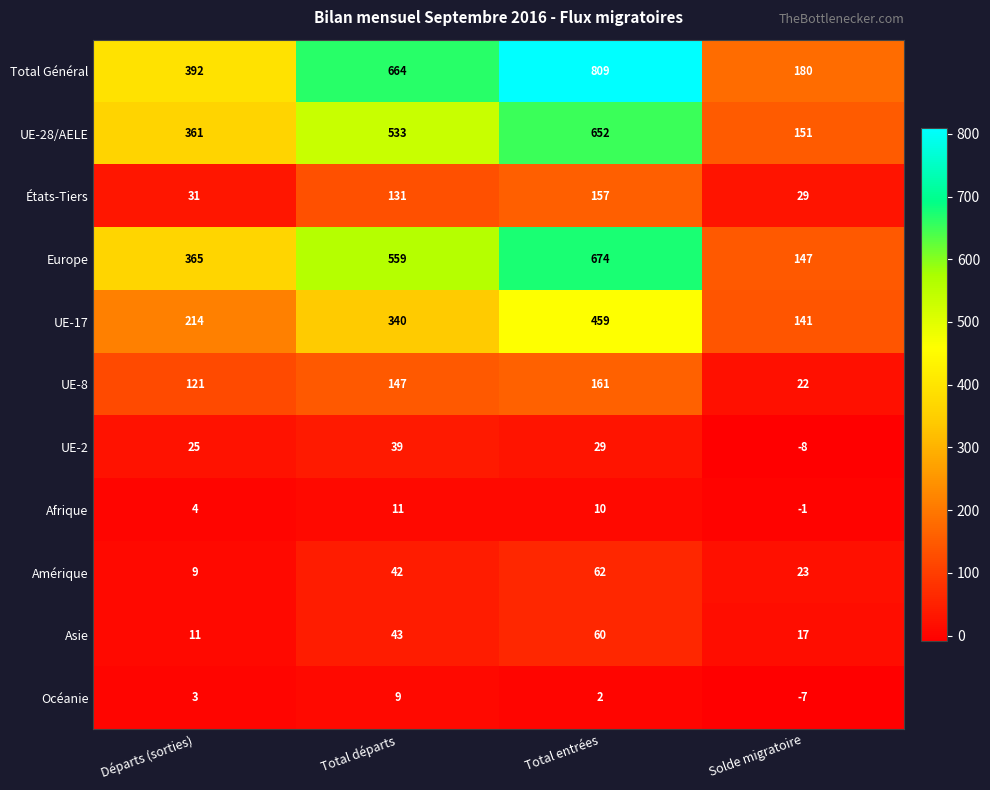

What is the difference between the maximum and second lowest values in the Afrique series?

7